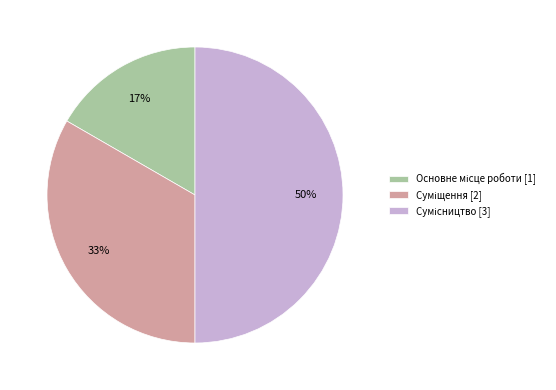

To the nearest percent, what is the average slice percentage?

33%